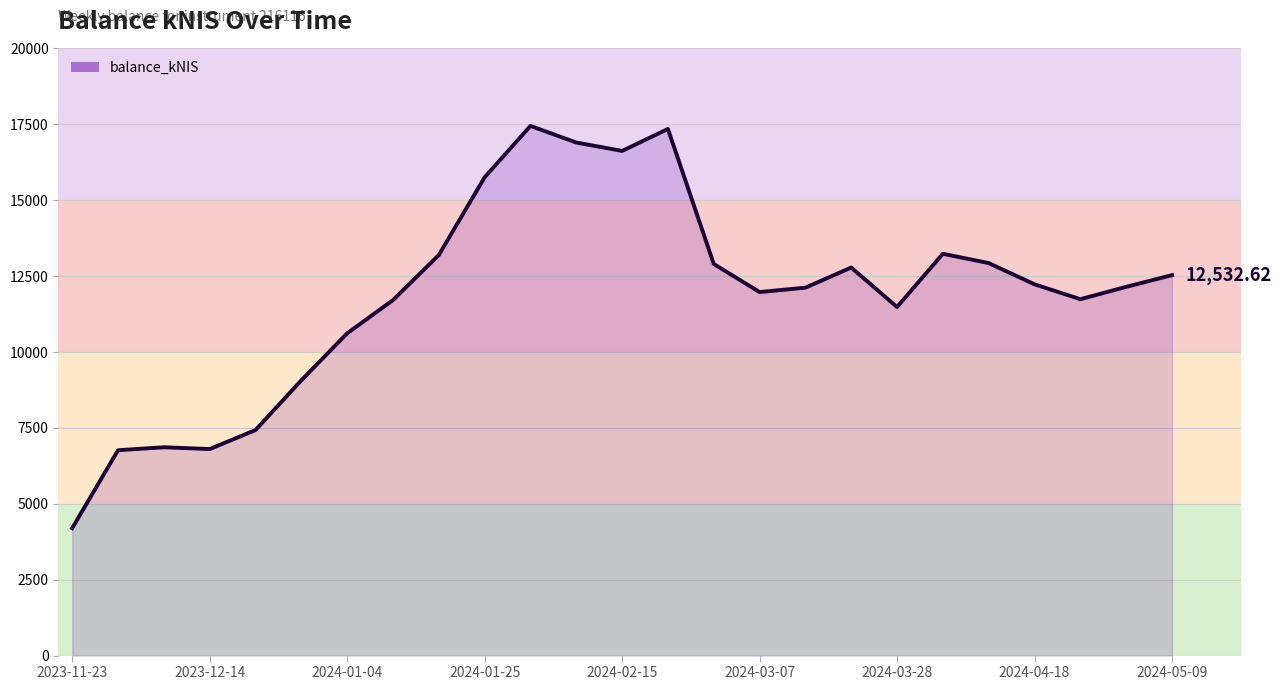

Which has a higher value, 2024-03-07 or 2024-02-15?

2024-02-15